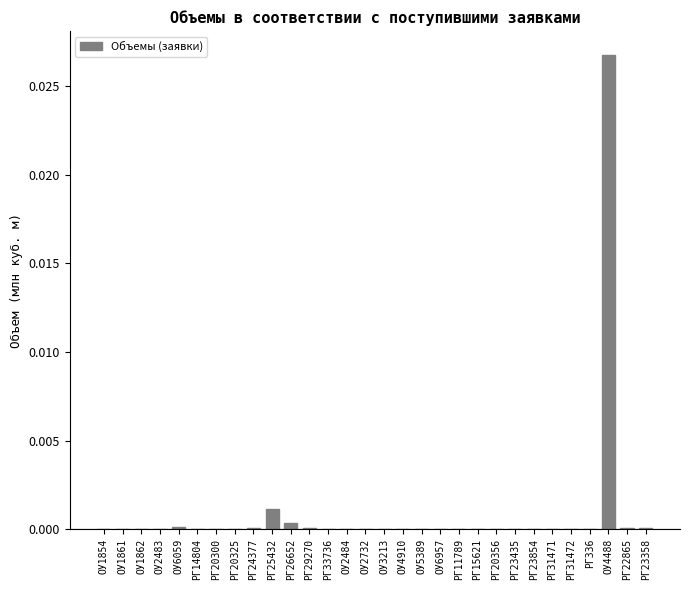

True or false: the data shows 0.0 at РГ15621.

True